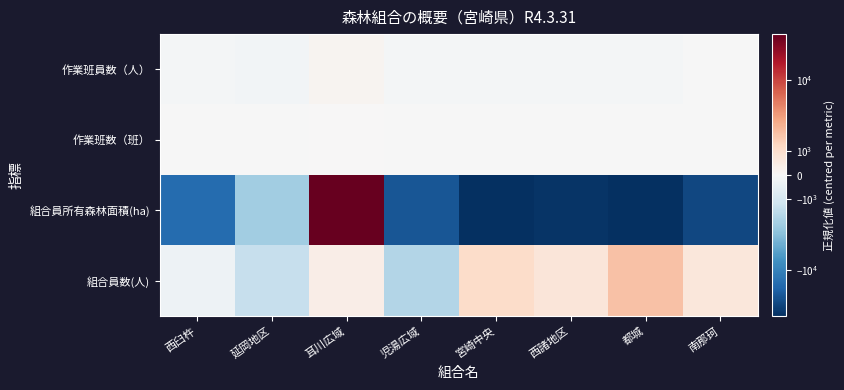

Count the number of categories in the chart.

8